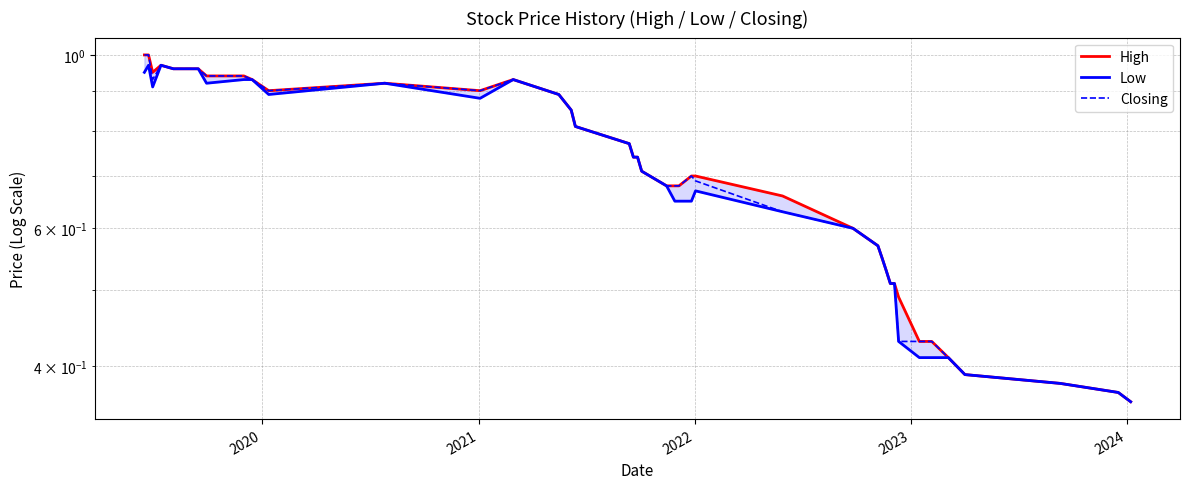

True or false: High has a value of 0.2 at 13.

False